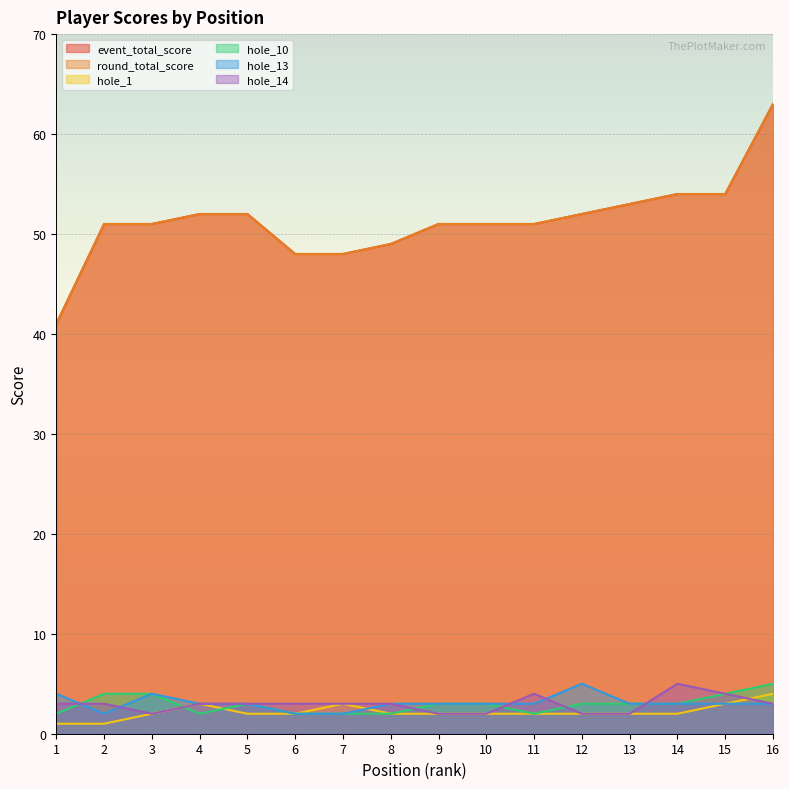

What is the difference between the maximum and minimum values in the round_total_score series?

22